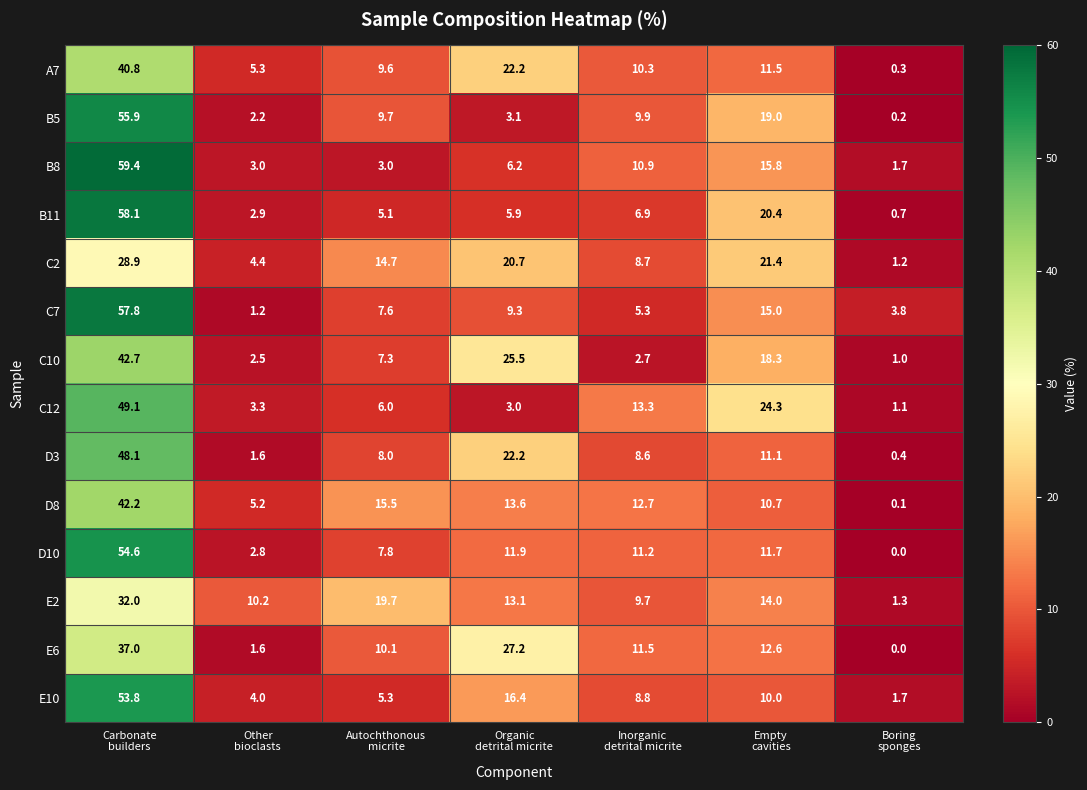

Rank the series at Inorganic
detrital micrite from highest to lowest value.

C12, D8, E6, D10, B8, A7, B5, E2, E10, C2, D3, B11, C7, C10